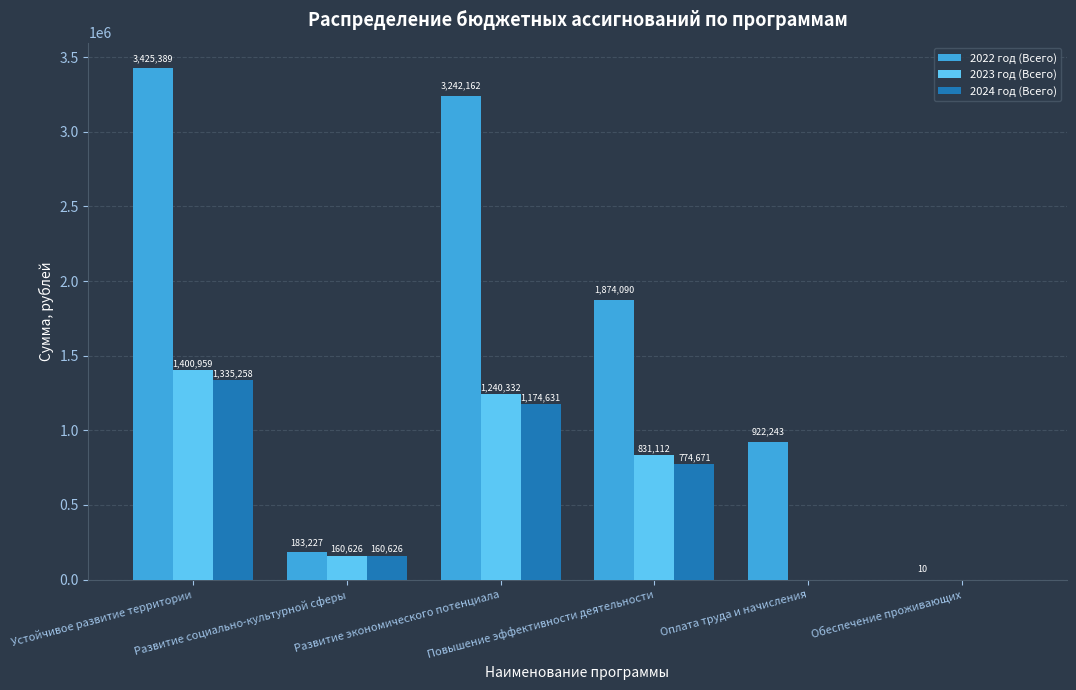

Which series has the largest total across all categories?

2022 год (Всего)